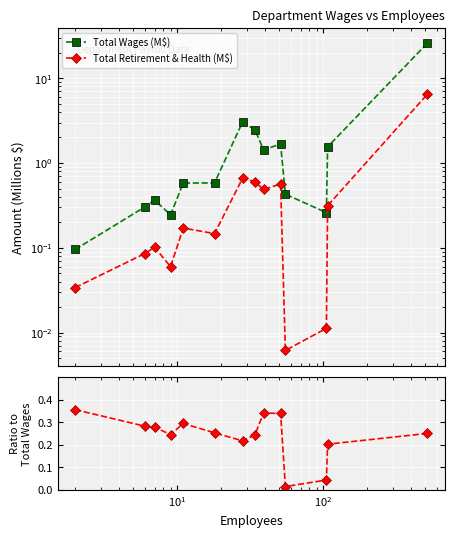

In Ratio, how many points are higher than both neighbors (excluding endpoints)?

2